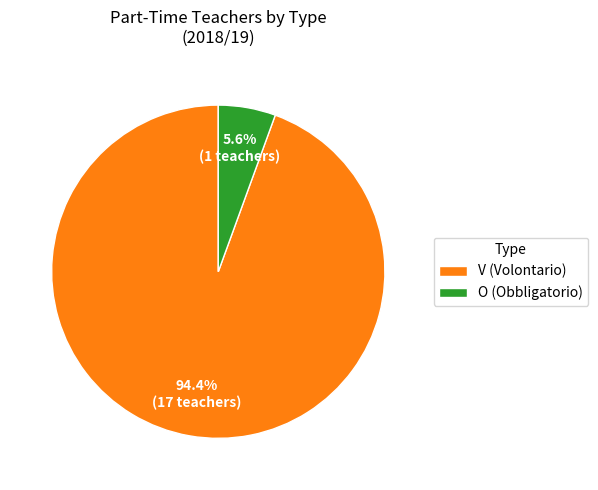

How much of the chart is everything except O (Obbligatorio)?

94.4%